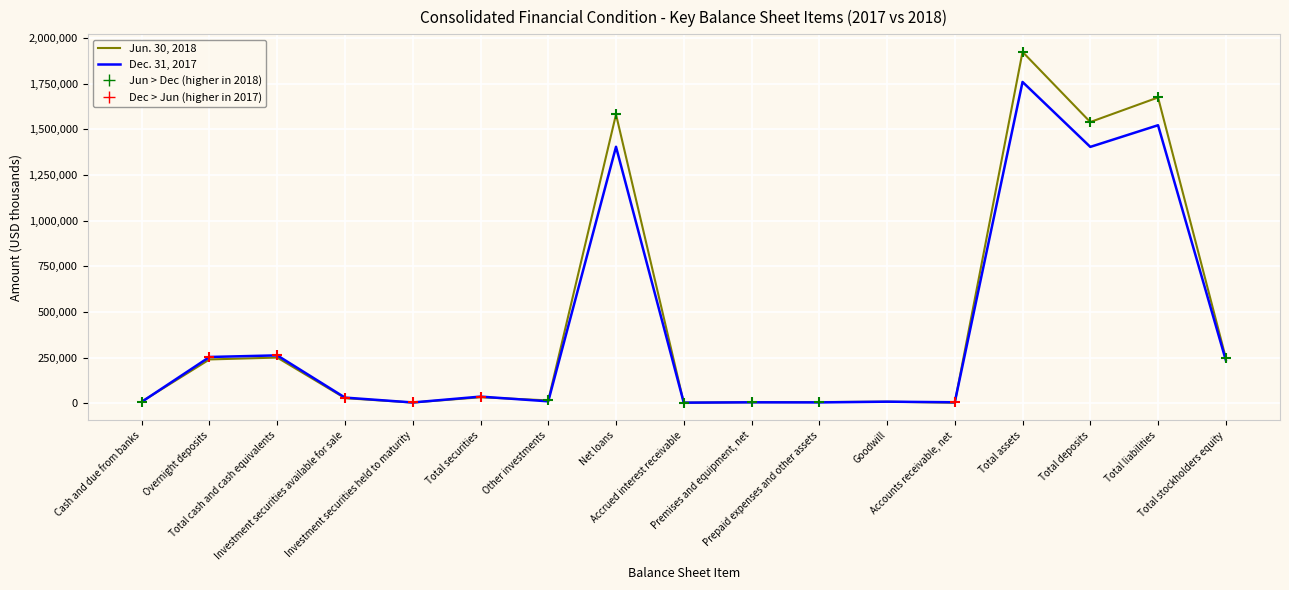

Which series has the widest spread of values?

Jun. 30, 2018